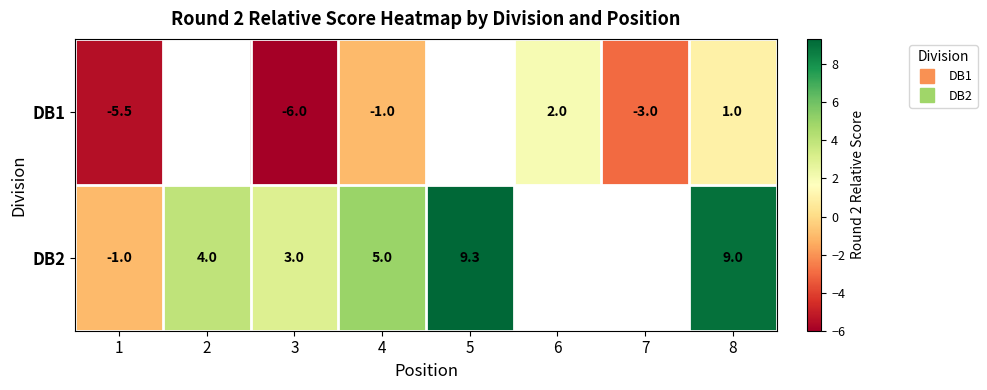

At which category is the sum across all series the highest?

8